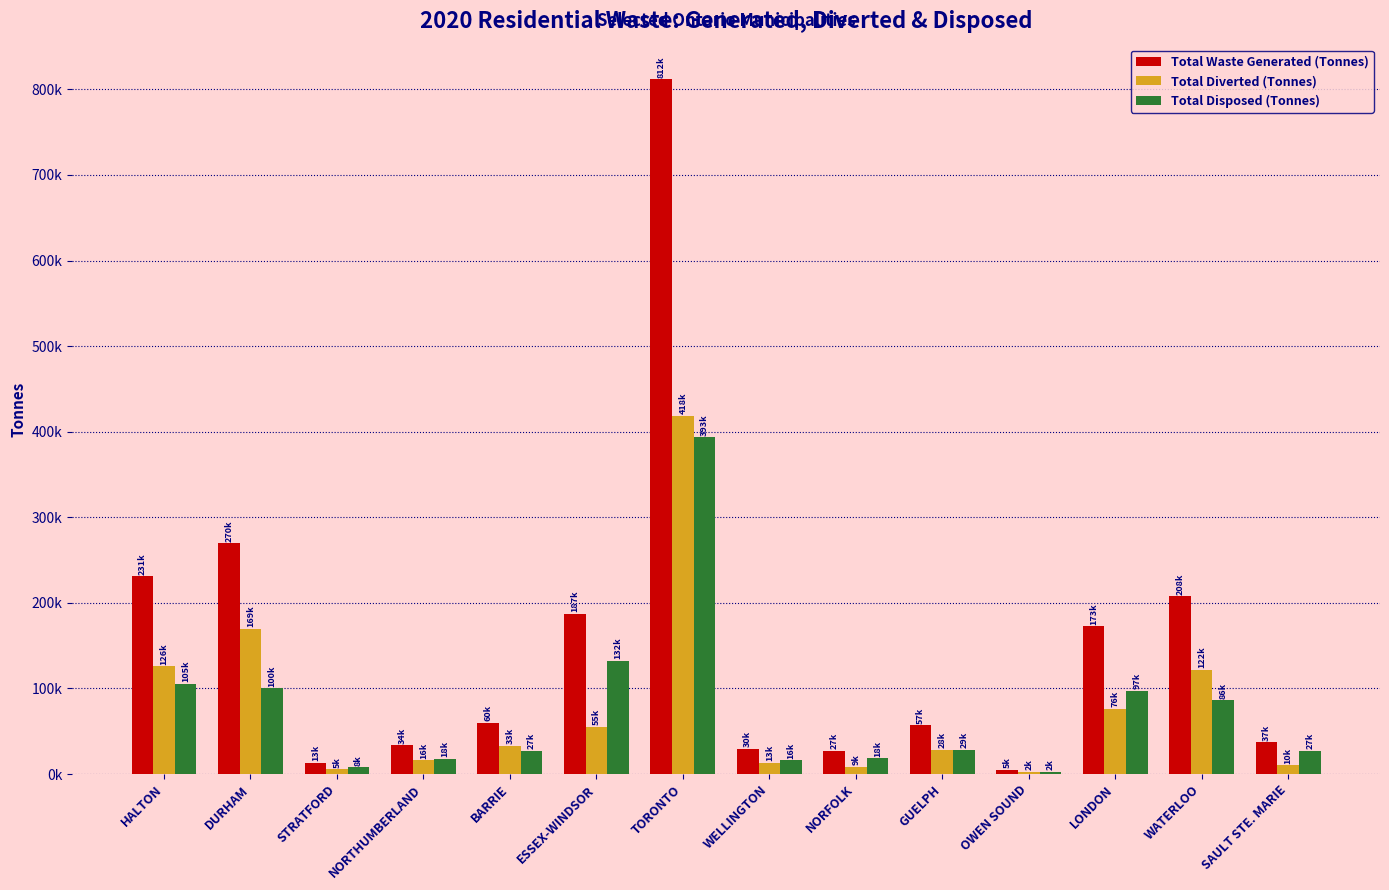

What is the lowest value of the Total Diverted (Tonnes) series?

2410.1